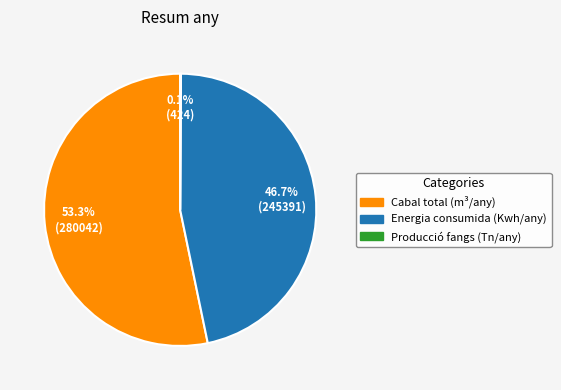

What is the ratio of the value at Cabal total (m³/any) to the value at Energia consumida (Kwh/any)?

1.1